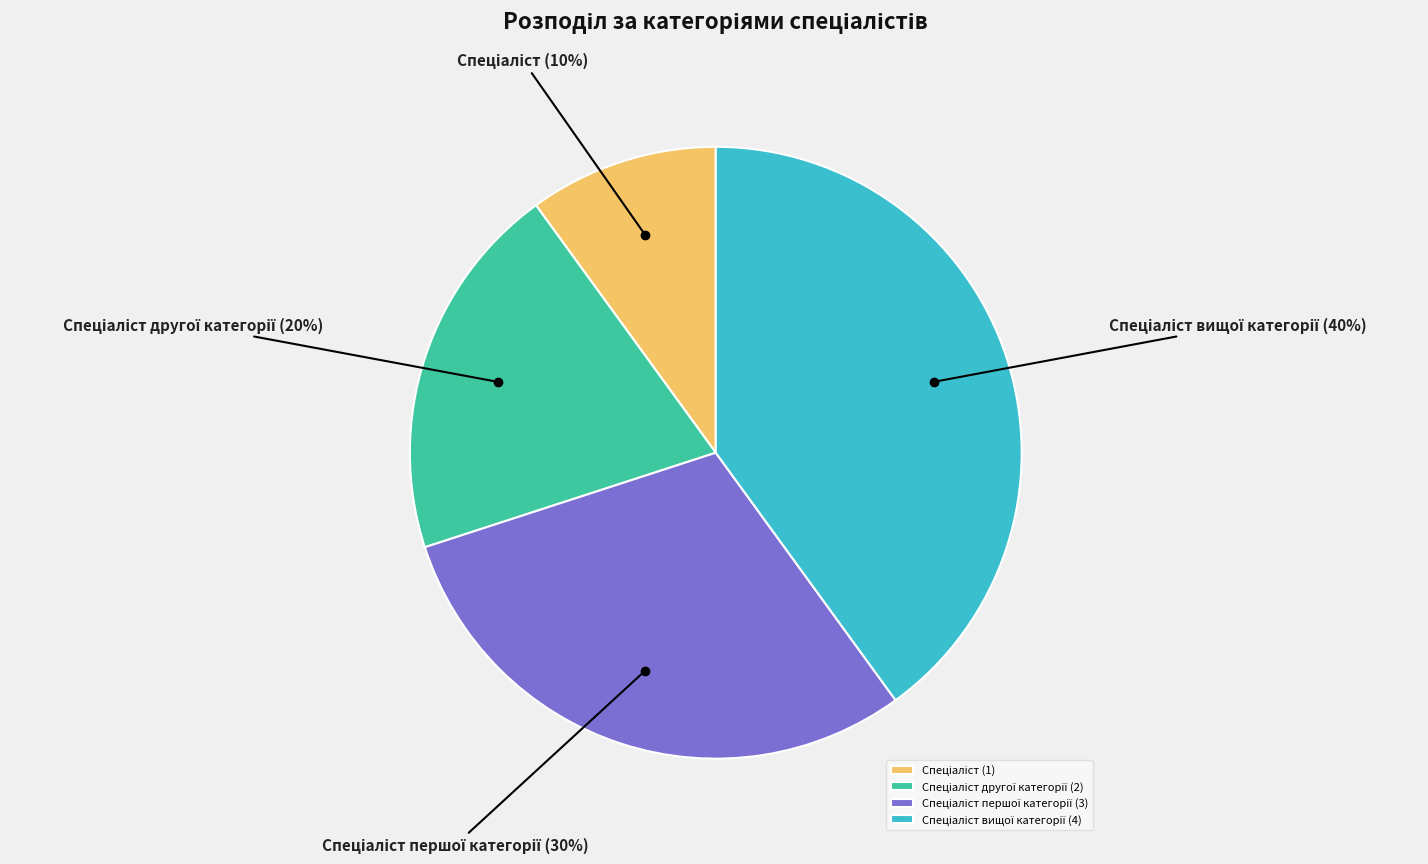

Is there a majority slice in this chart?

No